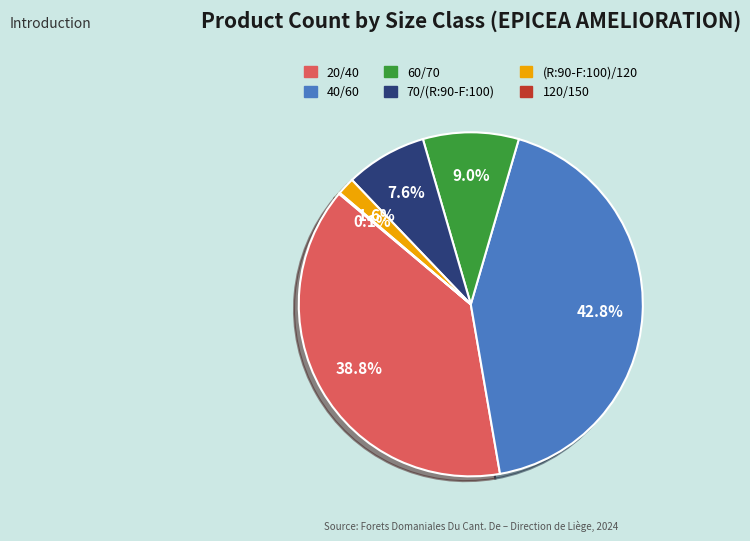

Is there any slice that represents more than half of the pie?

No